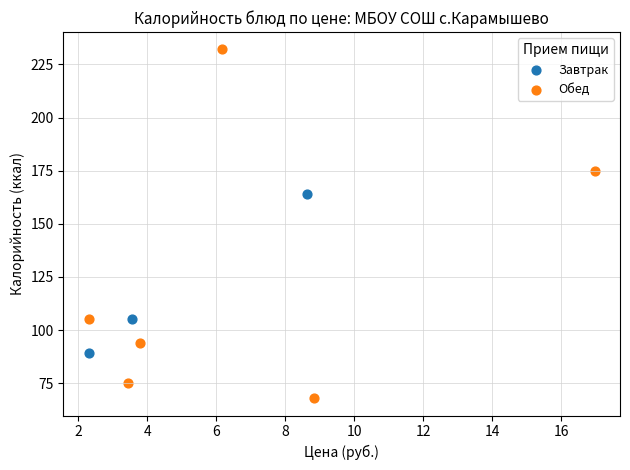

Which series has the largest Y range (max minus min)?

Обед